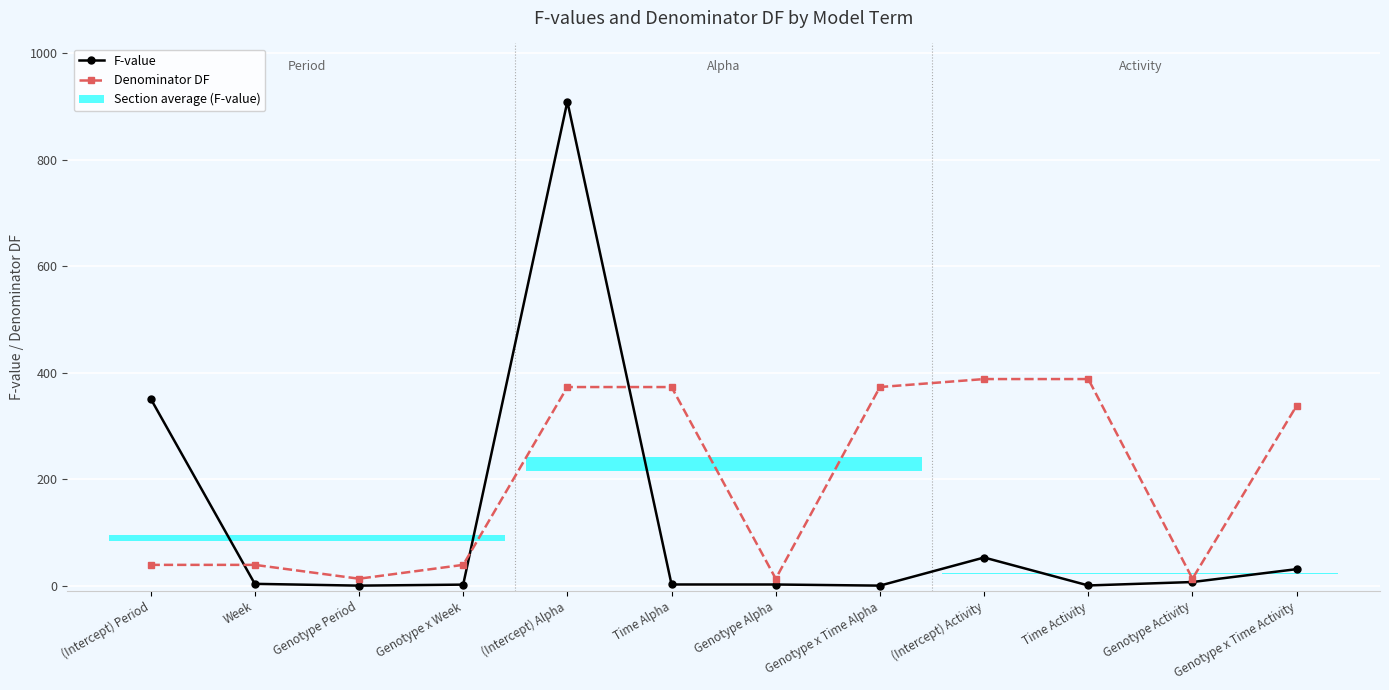

What is the difference between the maximum and minimum values in the F-value series?

909.2